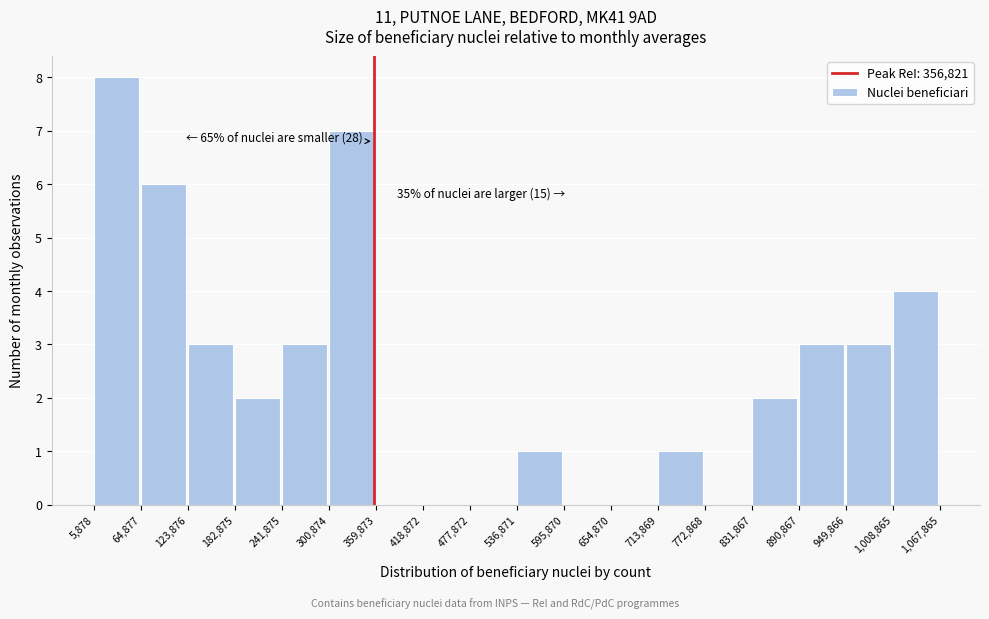

Which range on the x-axis has the tallest bar?

5,878 to 64,877